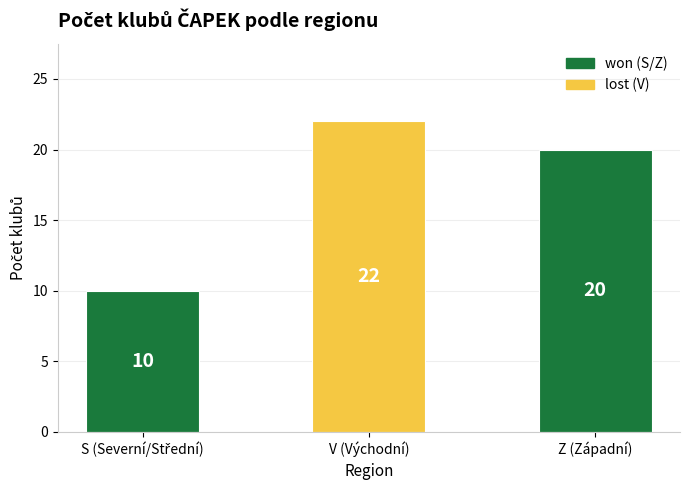

Approximately how many times larger is the value at V (Východní) compared to Z (Západní)?

1.1